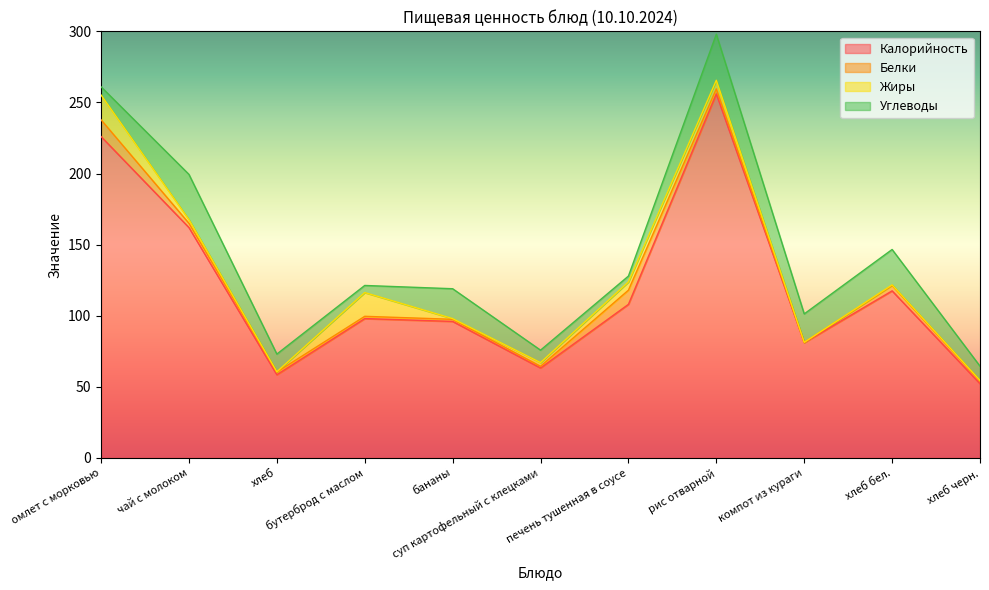

Reading left to right, list all the values displayed in this chart.

Калорийность: омлет с морковью=226.0	чай с молоком=162.0	хлеб=58.5	бутерброд с маслом=98.0	бананы=96.0	суп картофельный с клецками=63.2	печень тушенная в соусе=108.0	рис отварной=256.0	компот из кураги=81.0	хлеб бел.=117.5	хлеб черн.=52.2
Белки: омлет с морковью=11.8	чай с молоком=3.0	хлеб=1.9	бутерброд с маслом=1.6	бананы=1.5	суп картофельный с клецками=1.2	печень тушенная в соусе=10.0	рис отварной=3.5	компот из кураги=0.3	хлеб бел.=3.8	хлеб черн.=2.0
Жиры: омлет с морковью=17.4	чай с молоком=2.6	хлеб=0.2	бутерброд с маслом=16.7	бананы=0.5	суп картофельный с клецками=2.6	печень тушенная в соусе=5.8	рис отварной=6.0	компот из кураги=0.0	хлеб бел.=0.4	хлеб черн.=0.4
Углеводы: омлет с морковью=5.8	чай с молоком=31.8	хлеб=12.4	бутерброд с маслом=5.0	бананы=21.0	суп картофельный с клецками=8.8	печень тушенная в соусе=4.1	рис отварной=32.4	компот из кураги=20.0	хлеб бел.=24.9	хлеб черн.=10.0